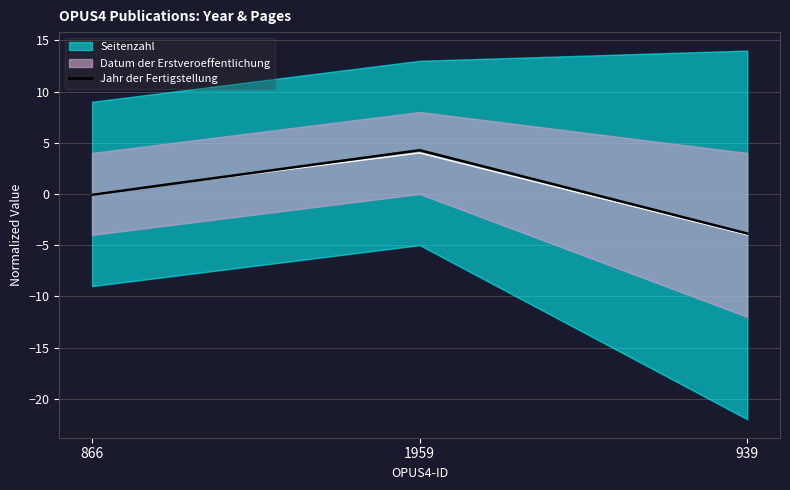

Reading left to right, transcribe all the data shown in this chart.

-0.1	4.3	-3.9